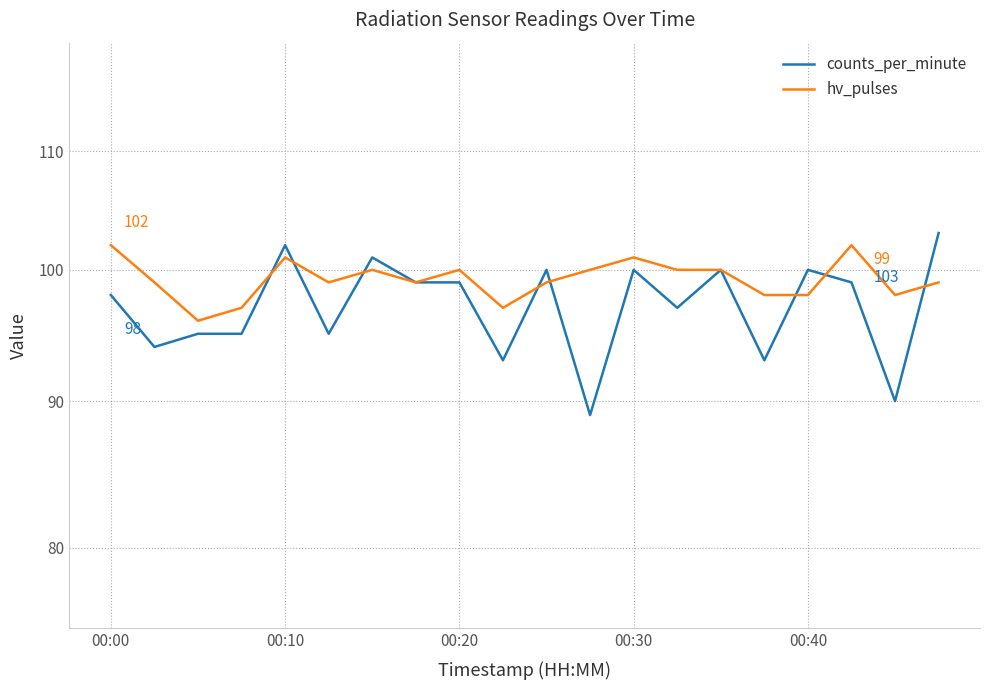

List the series in order of their peak value, lowest first.

hv_pulses, counts_per_minute